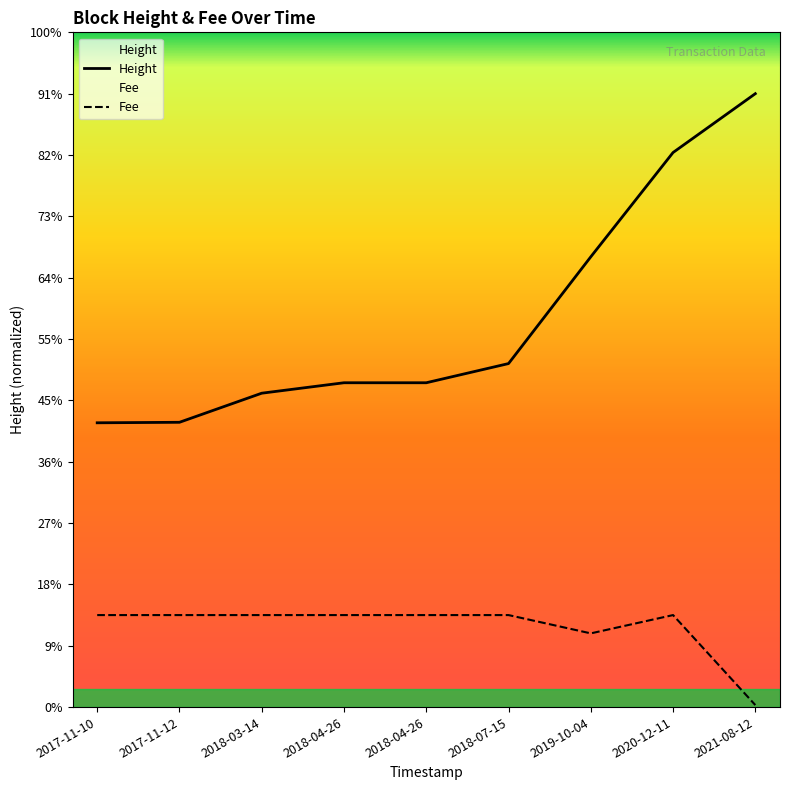

At 2017-11-12, list the series in order from largest to smallest.

Height, Fee